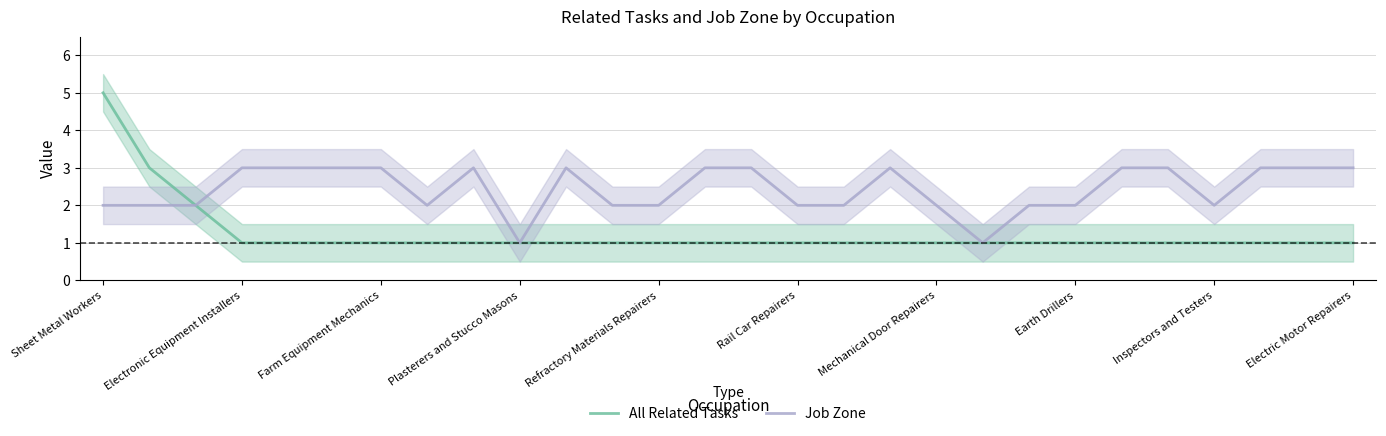

What is the total value across all series at 11?

3